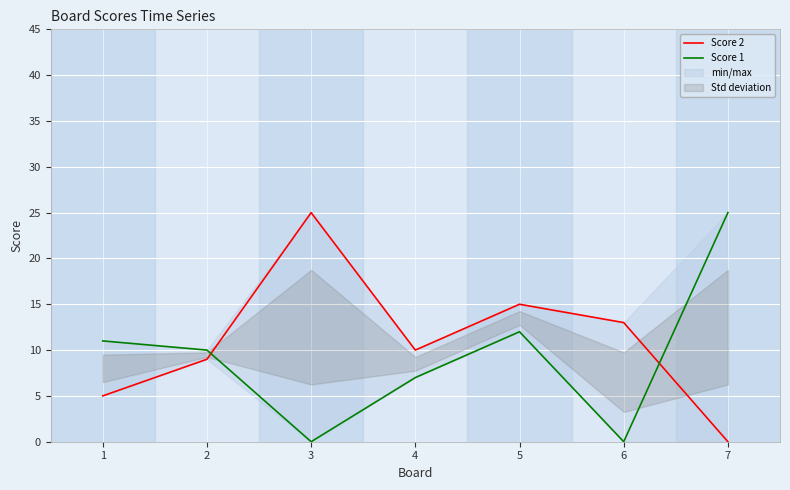

What are all the series names shown in the legend?

Score 2, Score 1